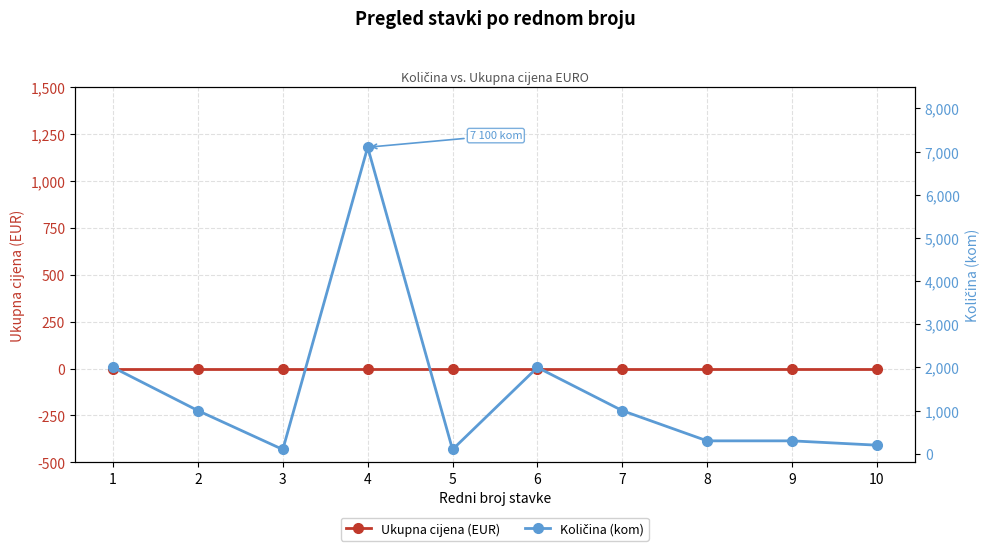

Rank the series by their average value, from highest to lowest.

Količina (kom), Ukupna cijena (EUR)